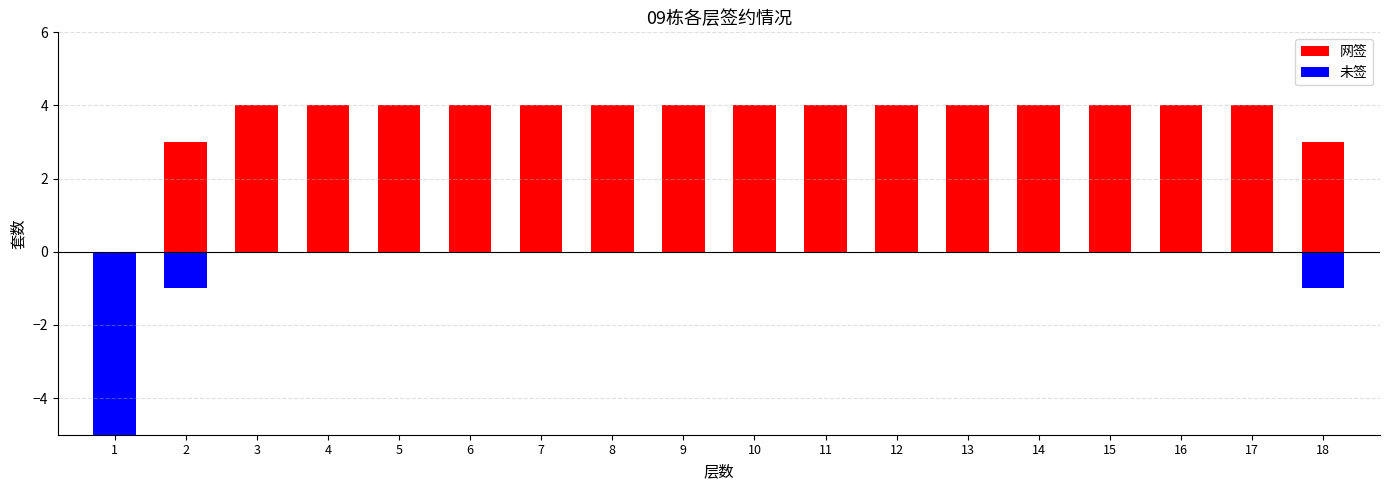

What are all the series names shown in the legend?

网签, 未签